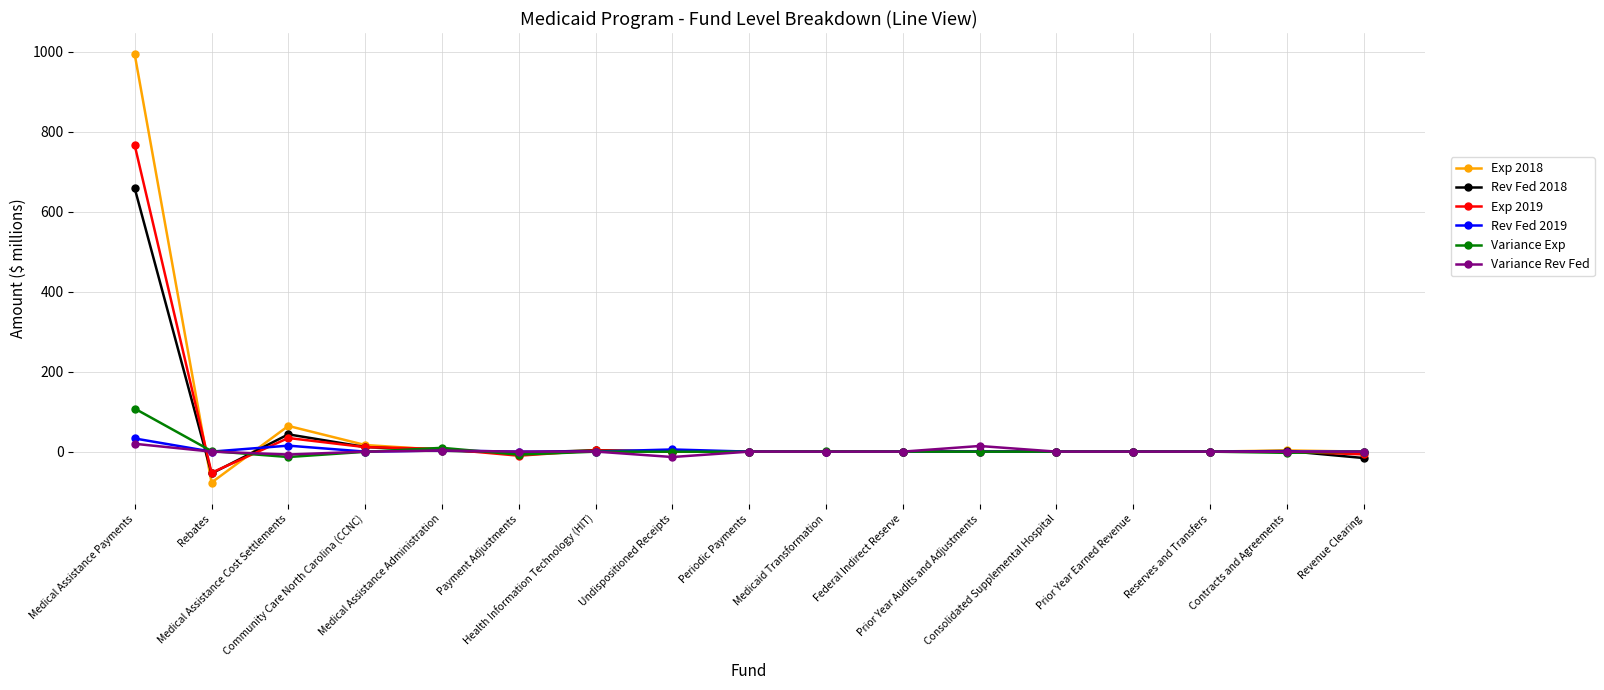

How many lines are shown in the chart?

6